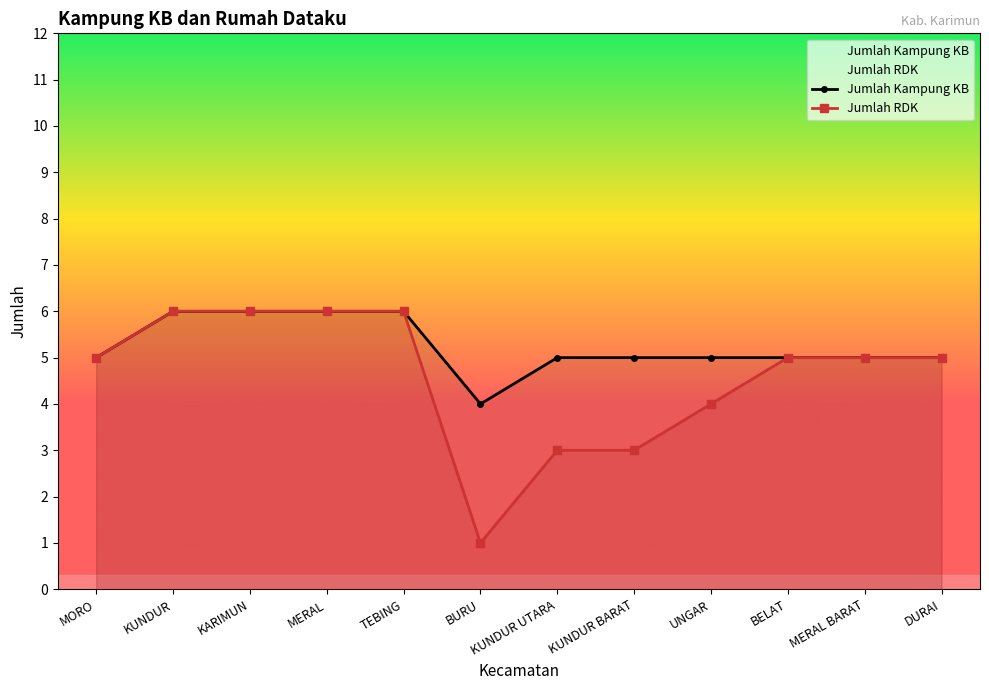

How many lines are shown in the chart?

2